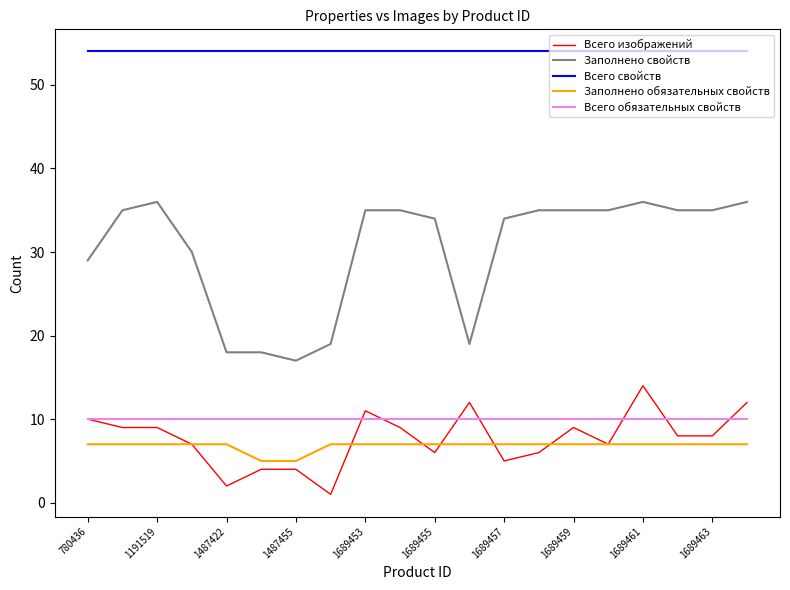

Which series has the largest range (max minus min)?

Заполнено свойств